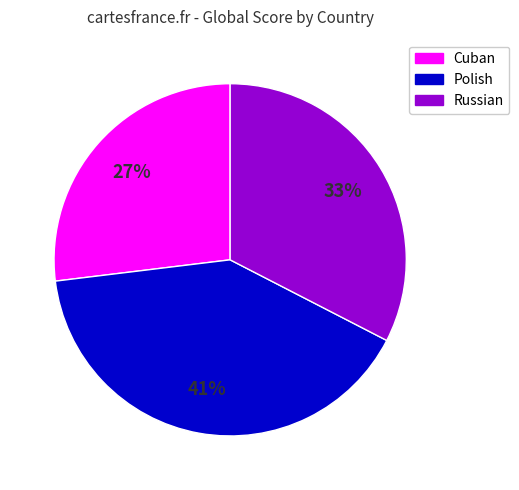

Is there a majority slice in this chart?

No